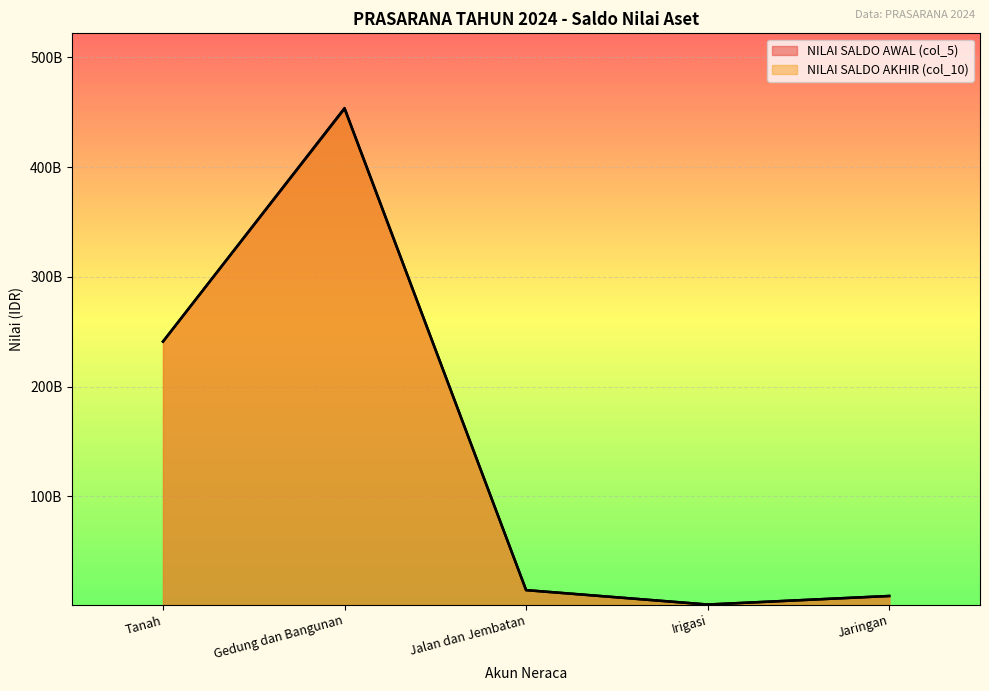

What are all the series names shown in the legend?

NILAI SALDO AWAL (col_5), NILAI SALDO AKHIR (col_10)